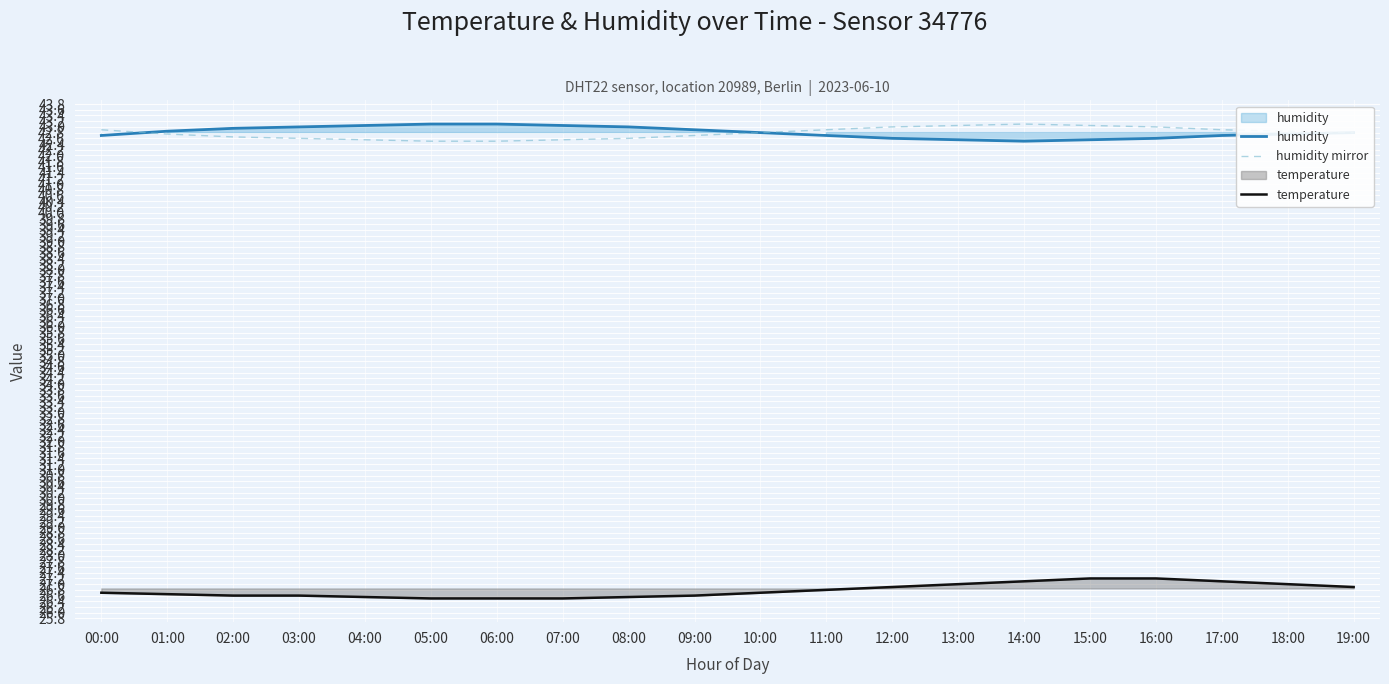

What is the label of the 9th point from the left?

08:00